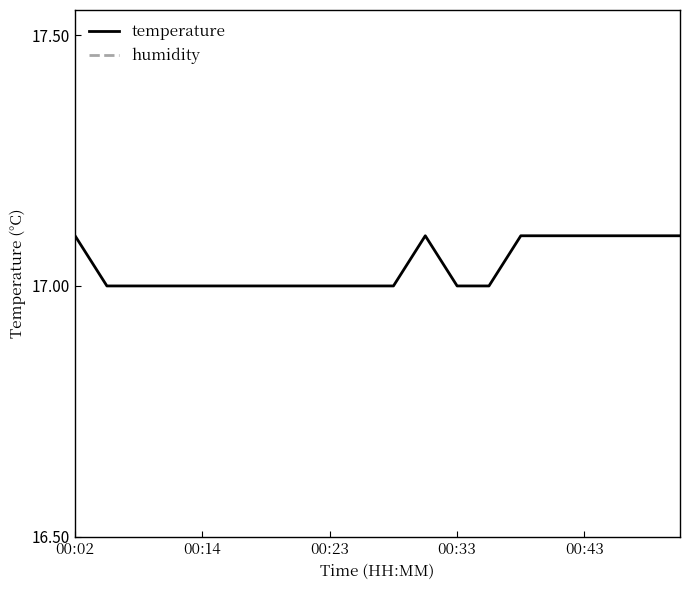

Rank the series by their average value, from highest to lowest.

humidity, temperature